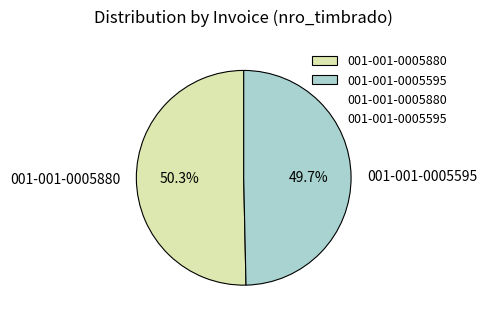

The 001-001-0005880 slice represents 50% of the pie. True or false?

True